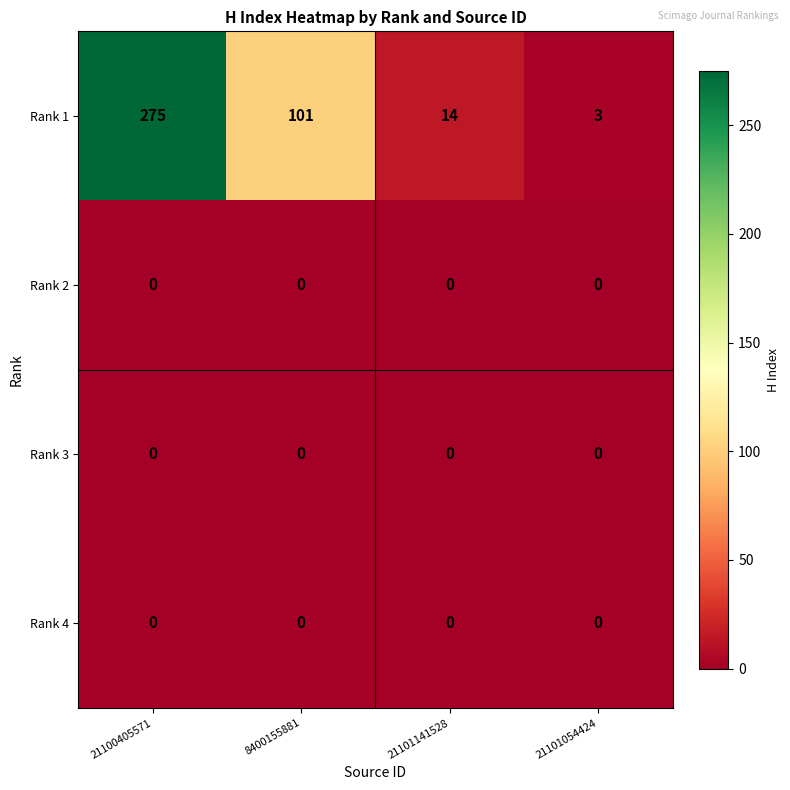

Which series has the largest total across all categories?

Rank 1